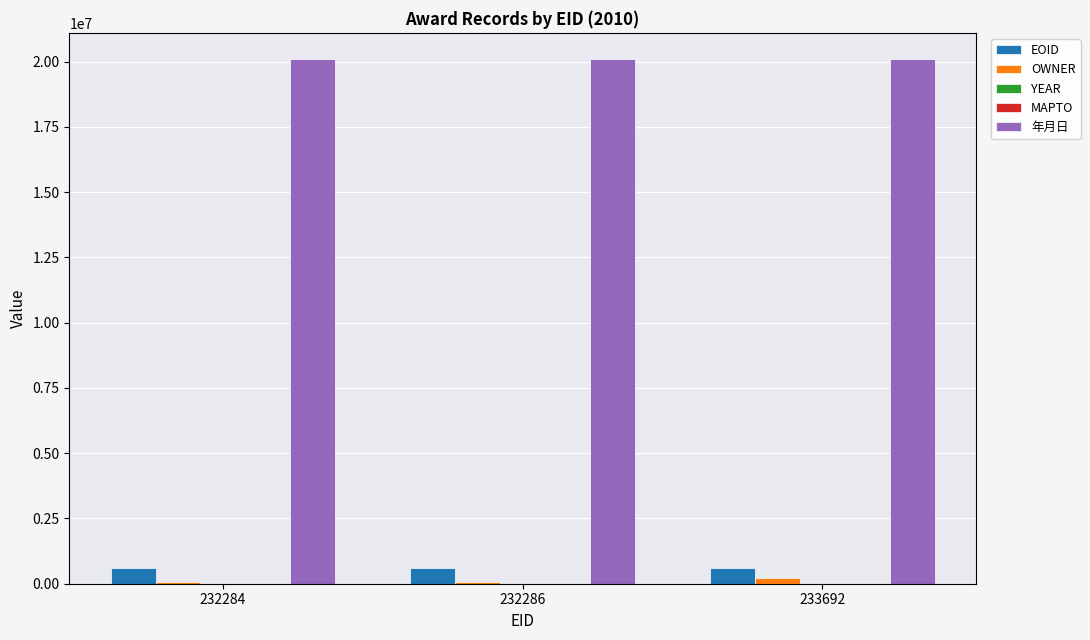

Which series has the largest total across all categories?

年月日